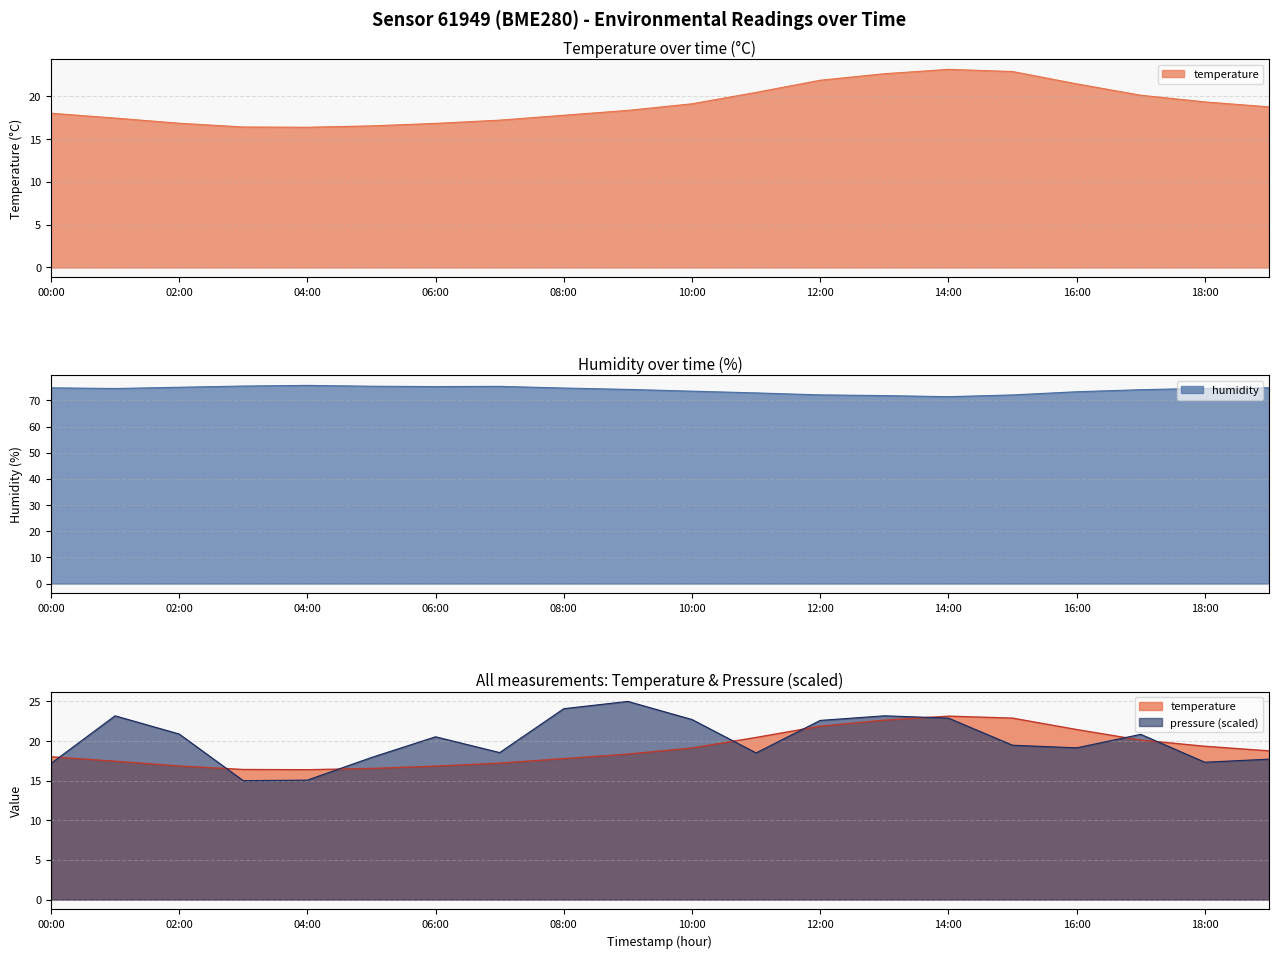

At which category does humidity reach its first local valley?

01:00